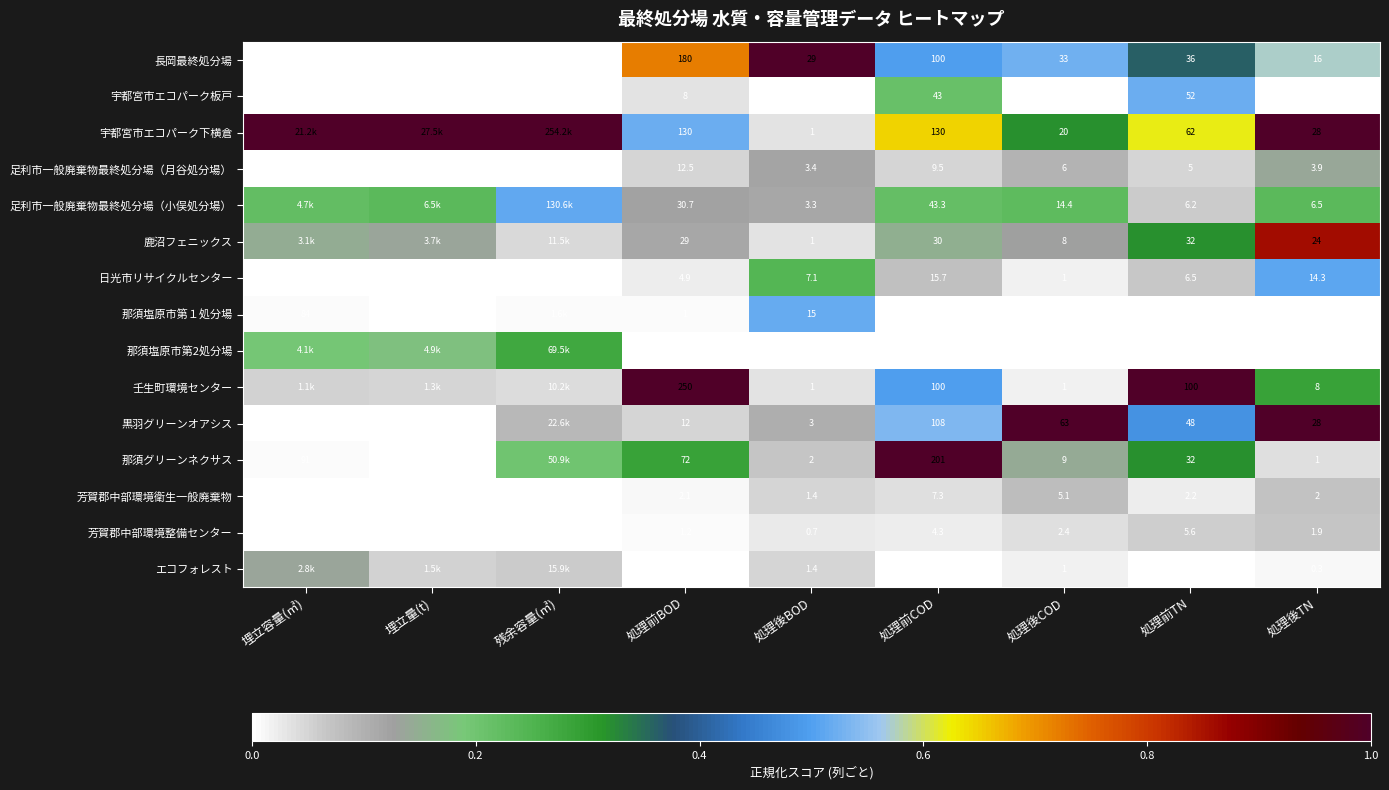

Where is 芳賀郡中部環境整備センター nearest to the value 2?

処理後TN